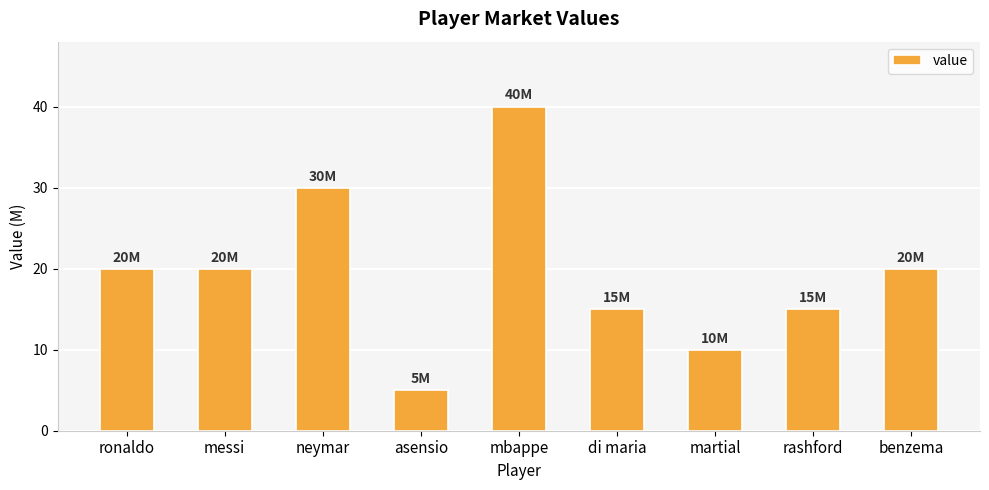

Does the chart contain stacked bars?

No